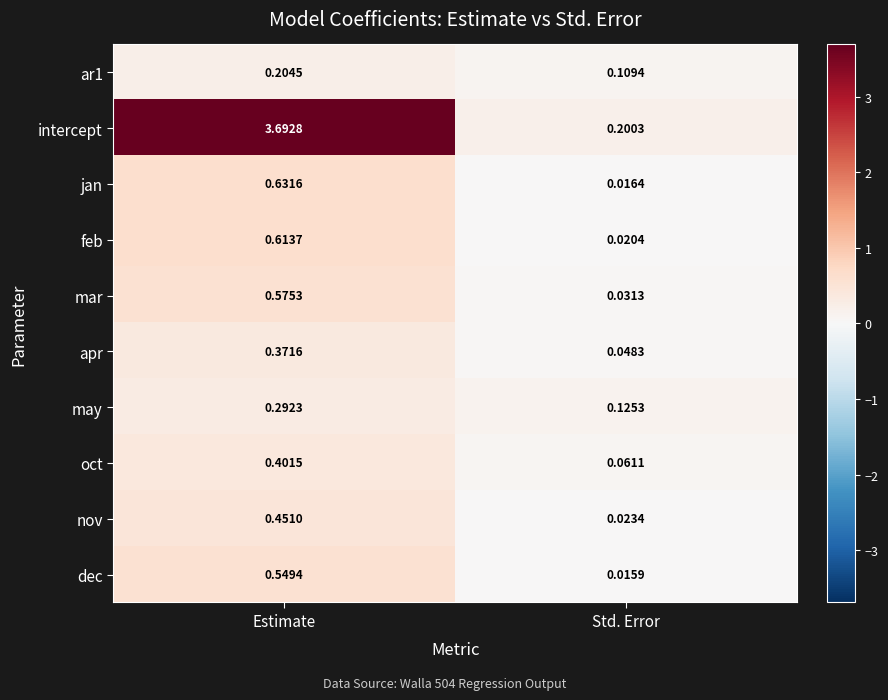

At which category does the chart reach its minimum across all series?

Std. Error